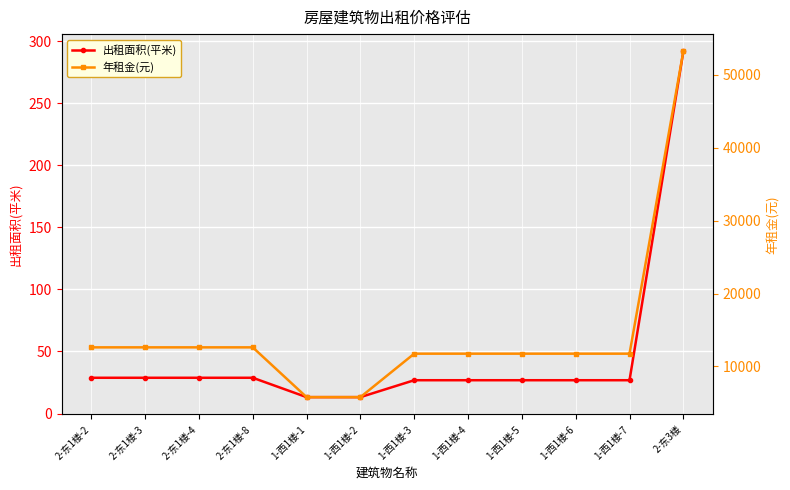

True or false: 出租面积(平米) has a value of 51.3 at 2-东1楼-8.

False